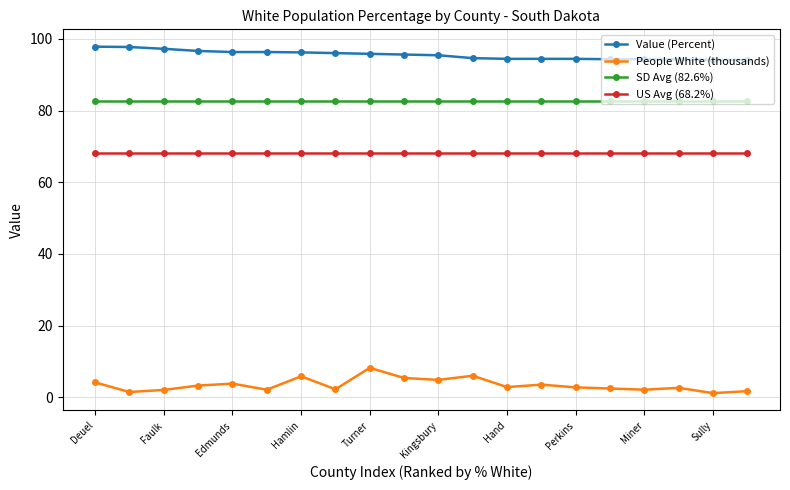

True or false: SD Avg (82.6%) and People White (thousands) cross at least once.

False